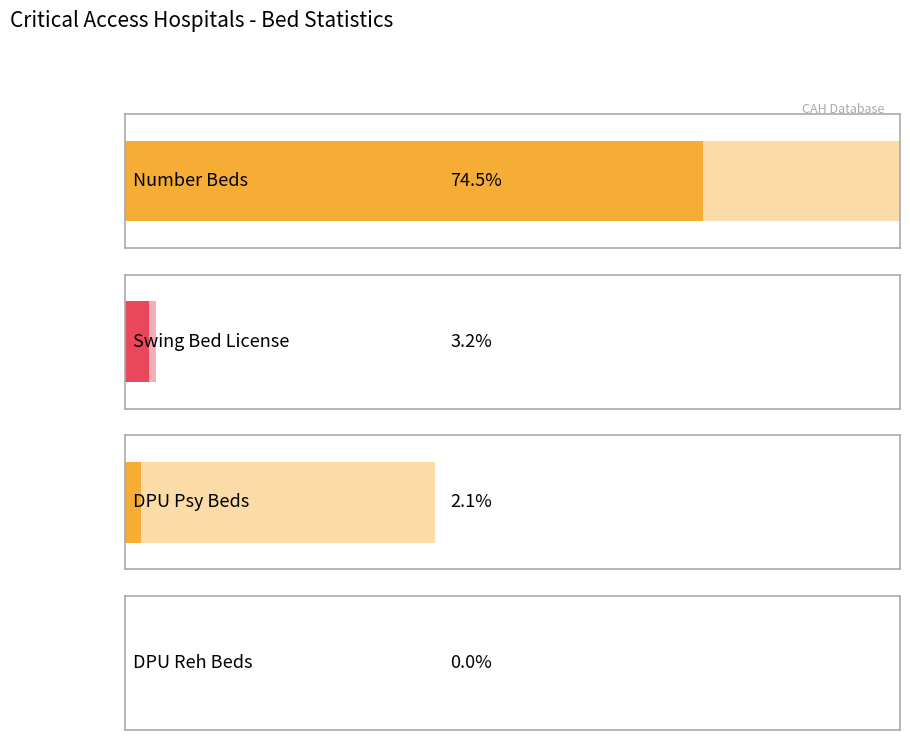

Is the value of DPU_Psy Beds at SEARHC-Wrangell greater than the value of DPU_Reh Beds at PeaceHealth Ketchikan?

No